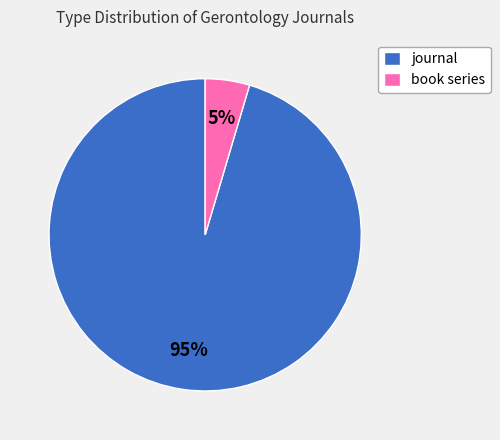

Count the number of slices in the pie.

2